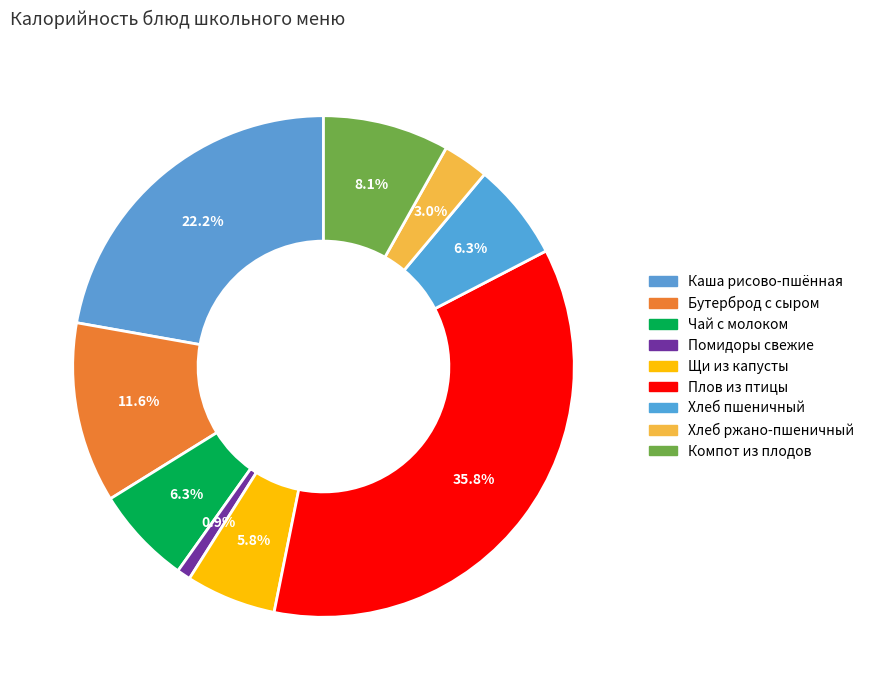

What is the smallest slice in the pie chart?

Помидоры свежие